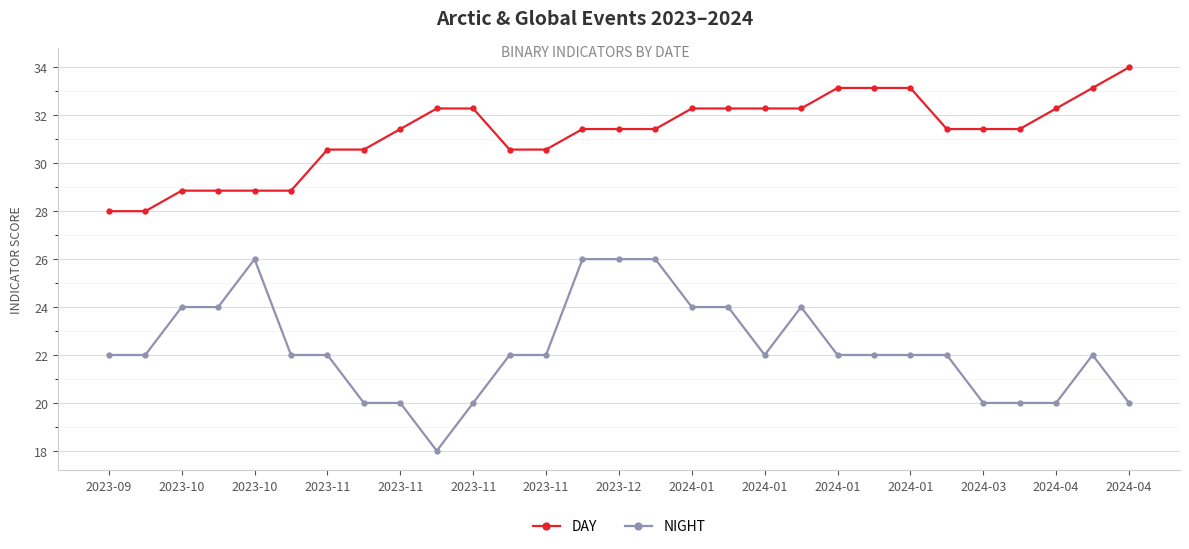

What are all the series names shown in the legend?

DAY, NIGHT